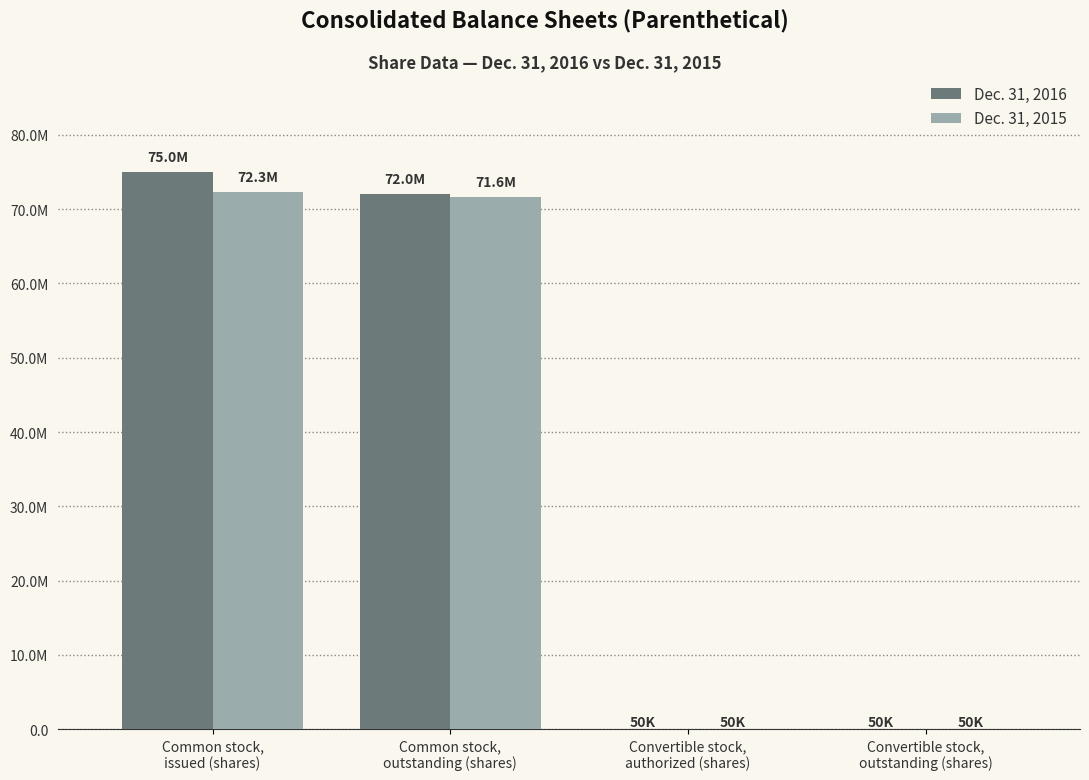

What are all the series names shown in the legend?

Dec. 31, 2016, Dec. 31, 2015